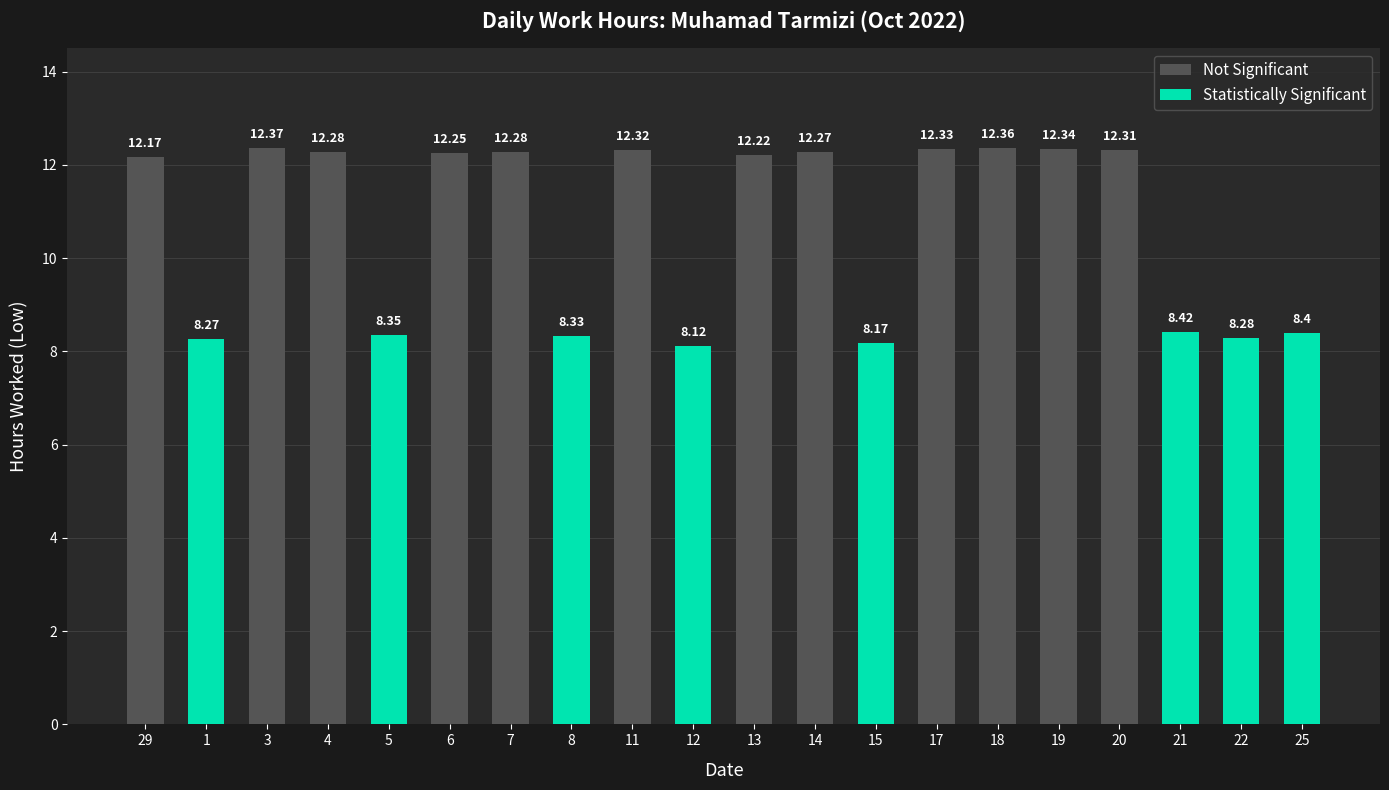

At which category does the chart reach its minimum across all series?

12